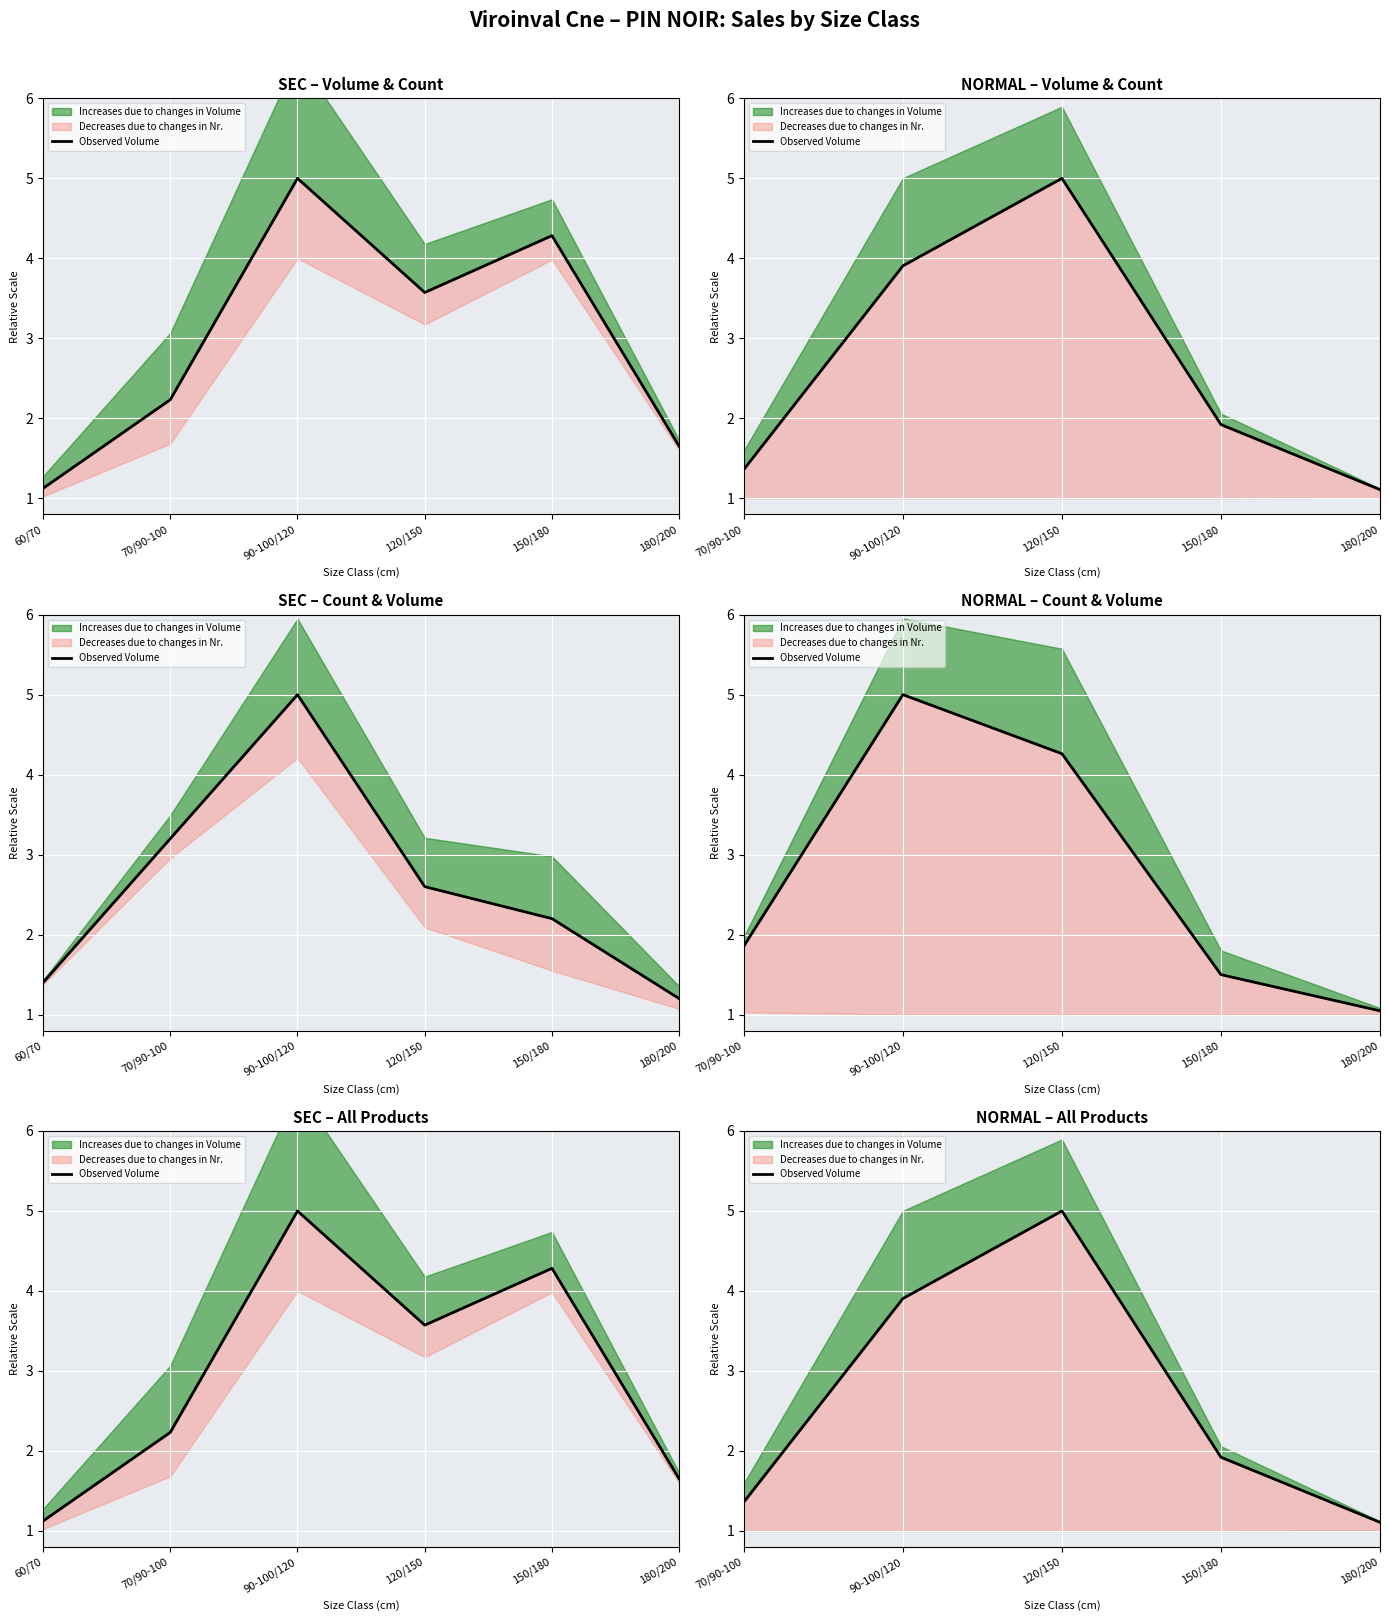

What is the sum of the values at 150/180 and 90-100/120?

5.8